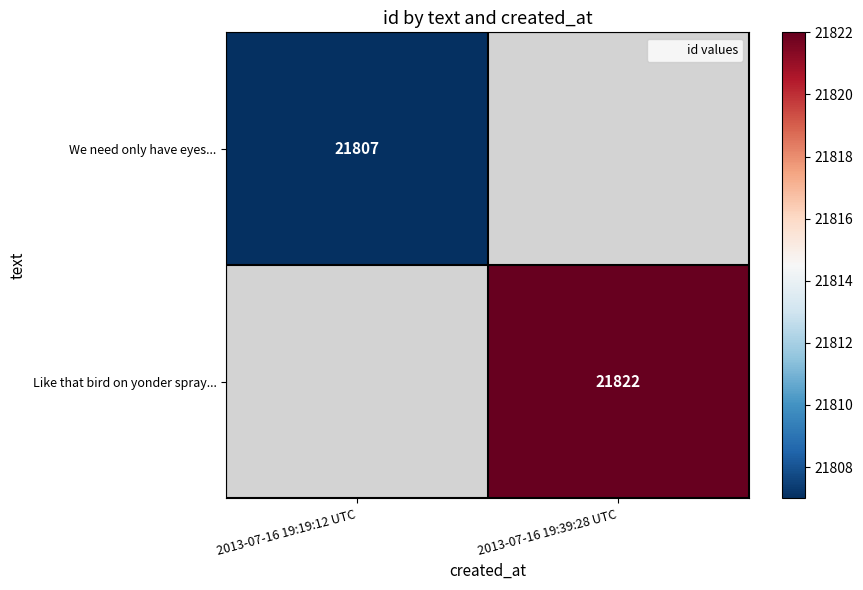

List the series in order of their overall mean, lowest first.

We need only have eyes..., Like that bird on yonder spray...